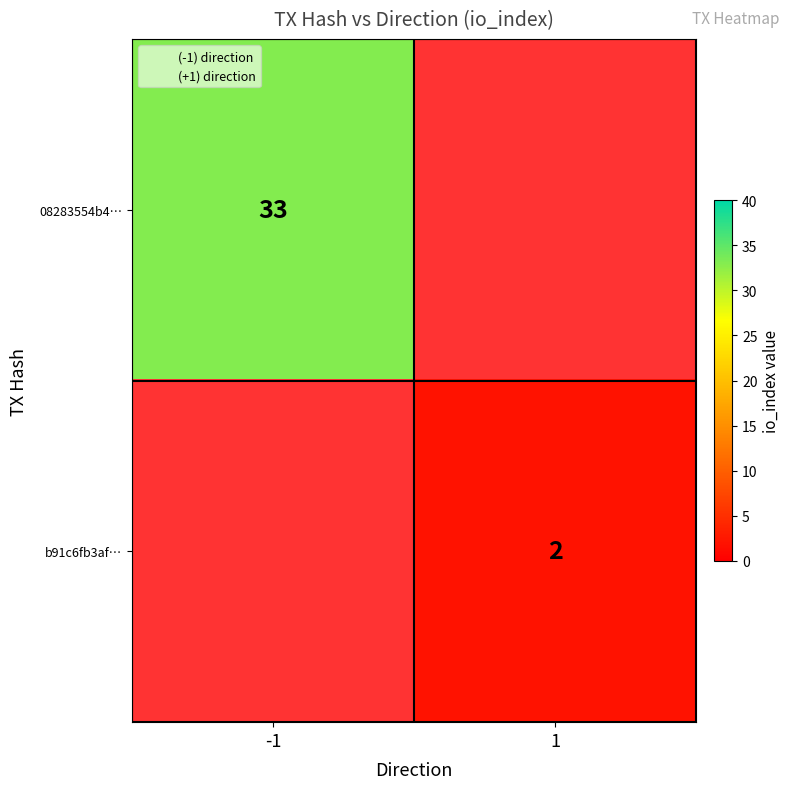

Is the value of b91c6fb3af… at -1 greater than the value of 08283554b4… at -1?

No